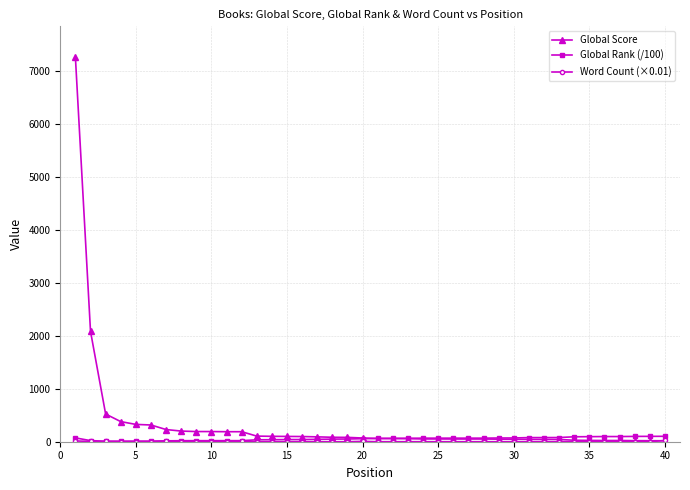

What is the value of the Global Score point at the 10th from the left?

192.0